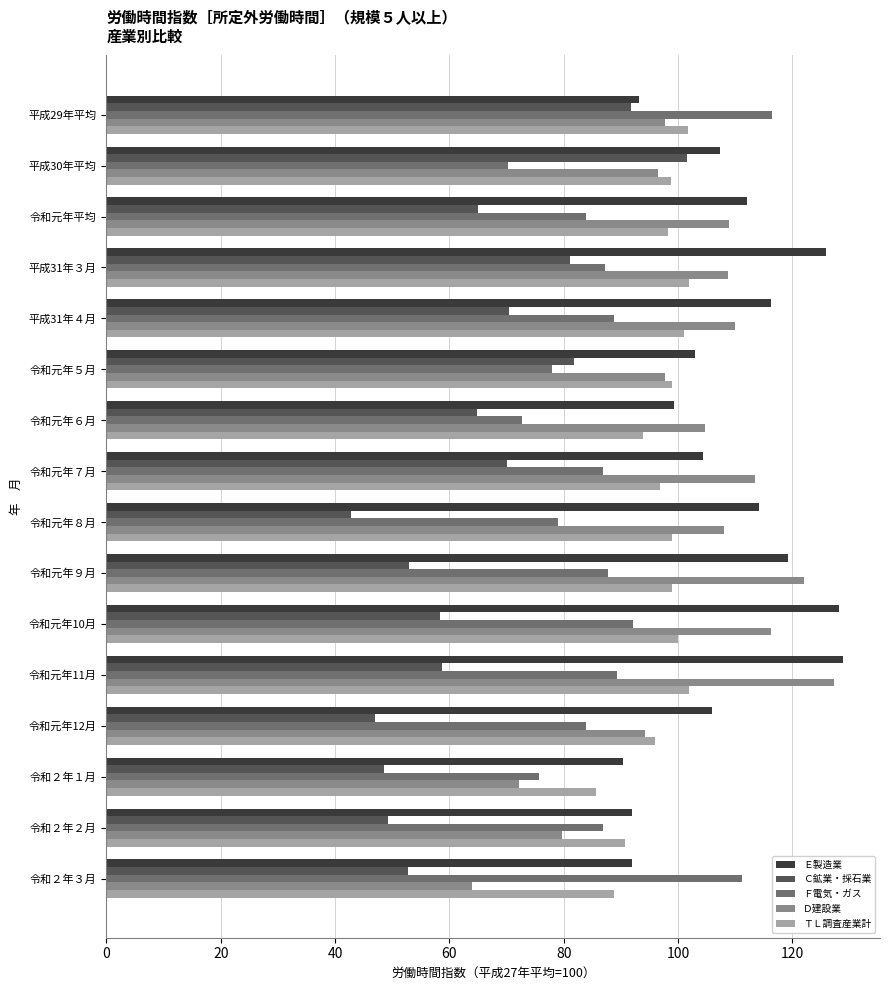

What is the approximate value of Ｆ電気・ガス at 令和元年５月?

78.0